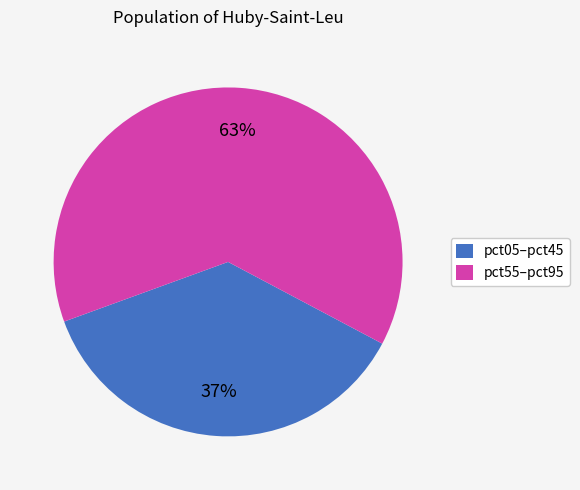

How many segments does this pie chart have?

2